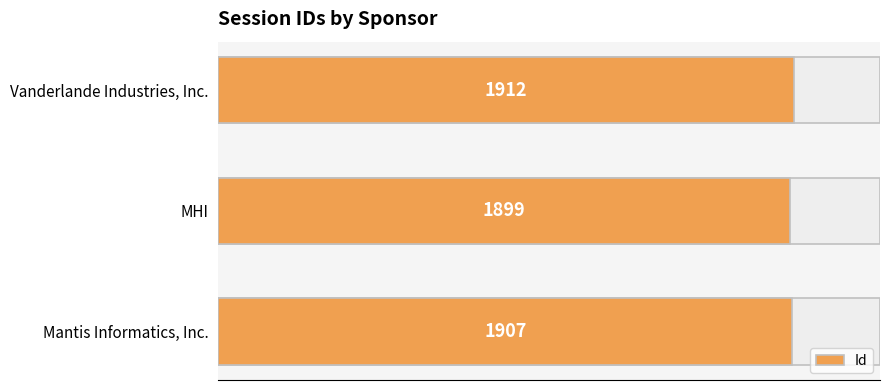

How many data points does each series have?

3